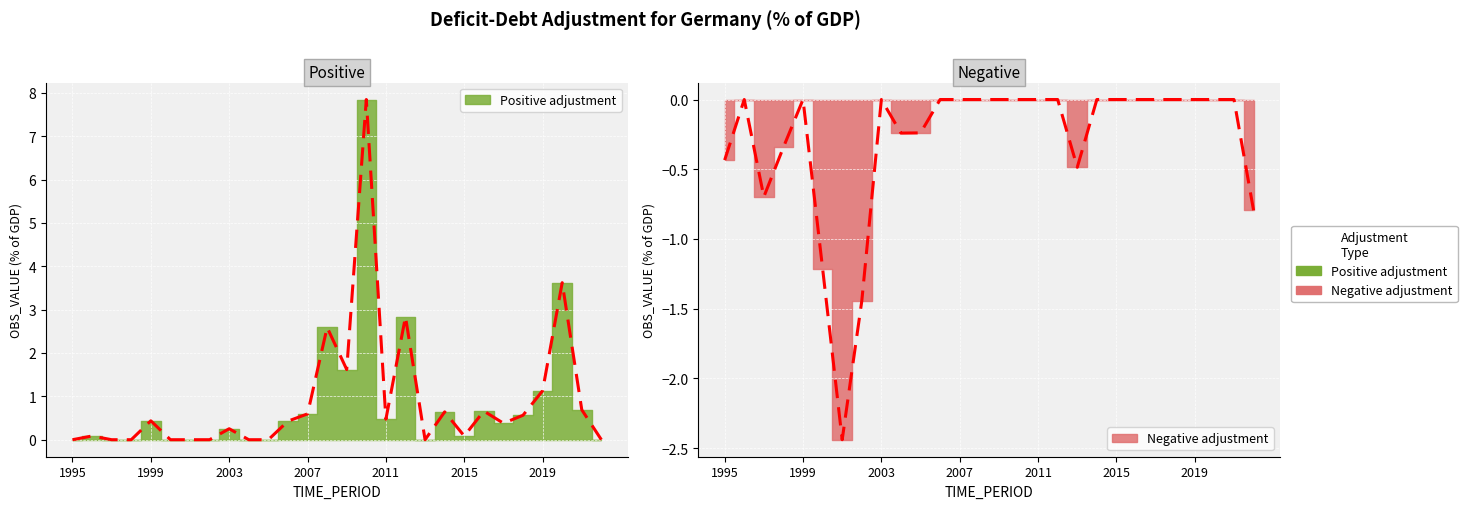

What is the approximate value at 2008?

2.6